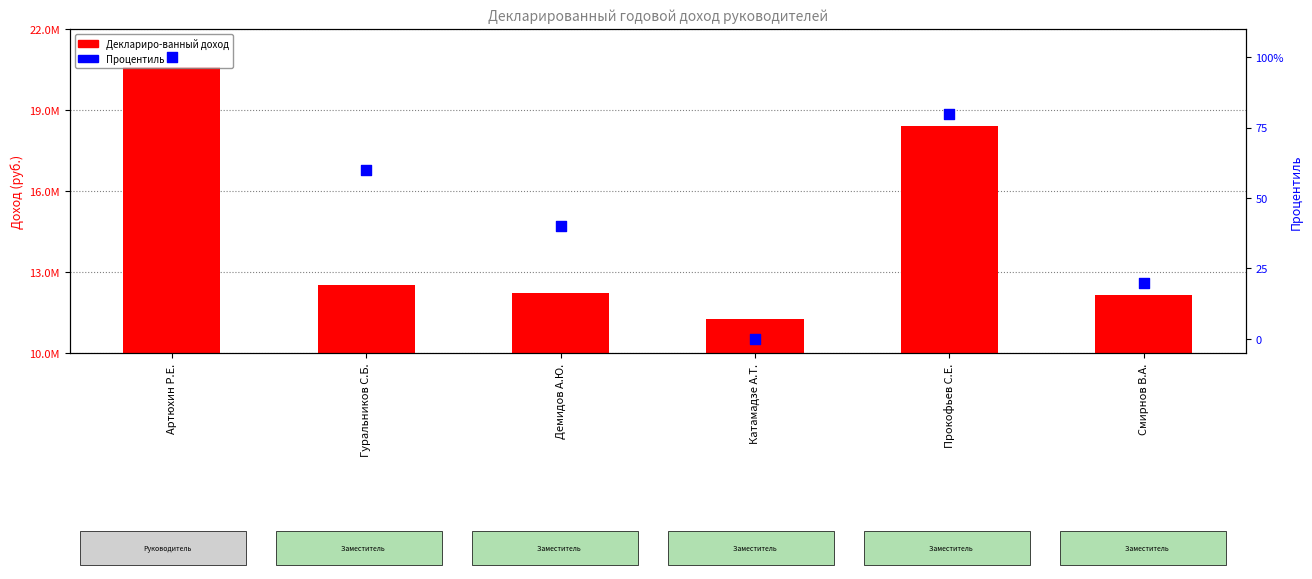

Is the value of Деклариро-ванный годовой доход (руб.) at Демидов А.Ю. greater than the value of Процентиль at Смирнов В.А.?

Yes